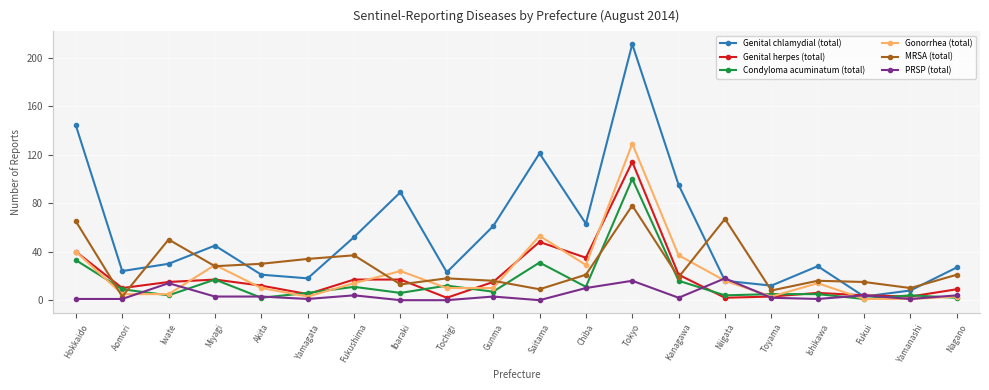

The value of Condyloma acuminatum (total) at Ishikawa is 5. True or false?

True